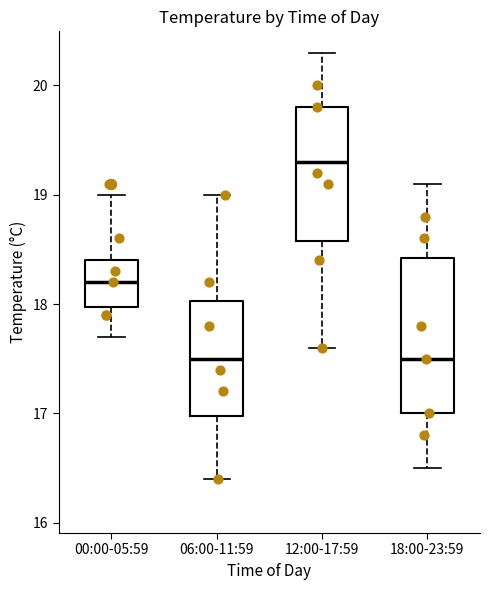

Which box has the highest median line?

12:00-17:59